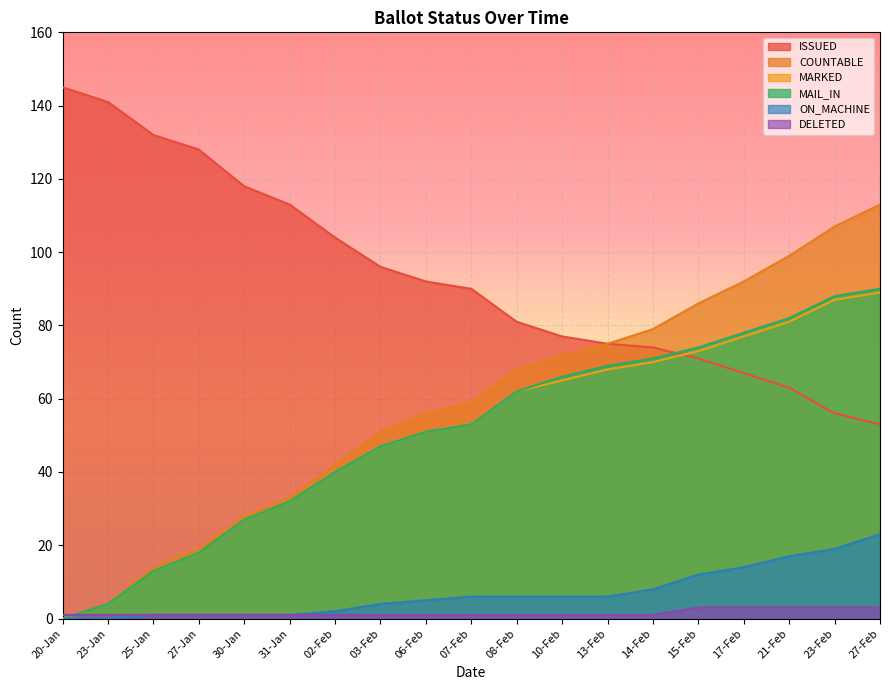

Which has a higher value, 06-Feb or 30-Jan?

30-Jan